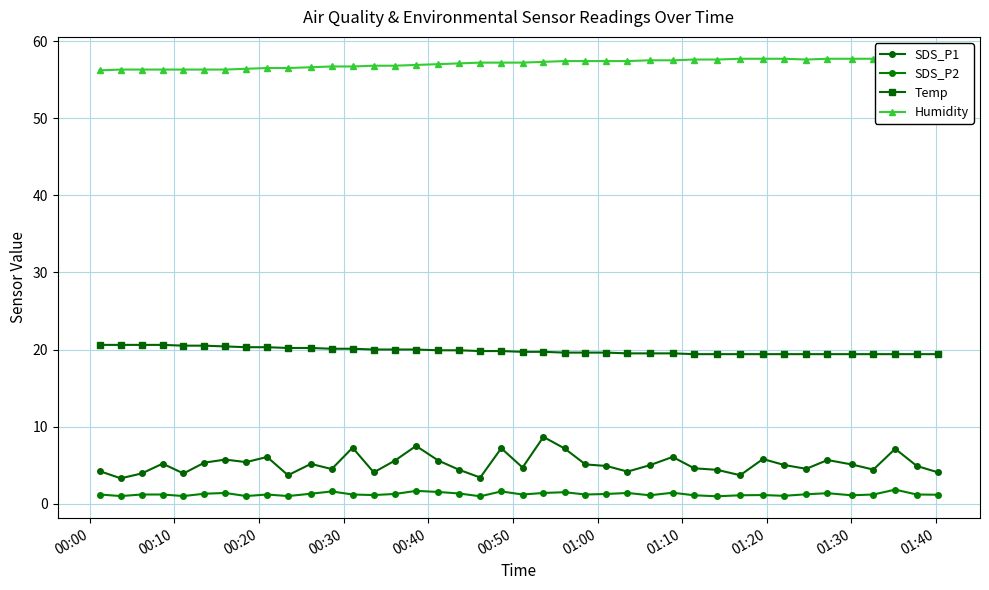

The SDS_P1 series shows 9.1 at 00:50. True or false?

False